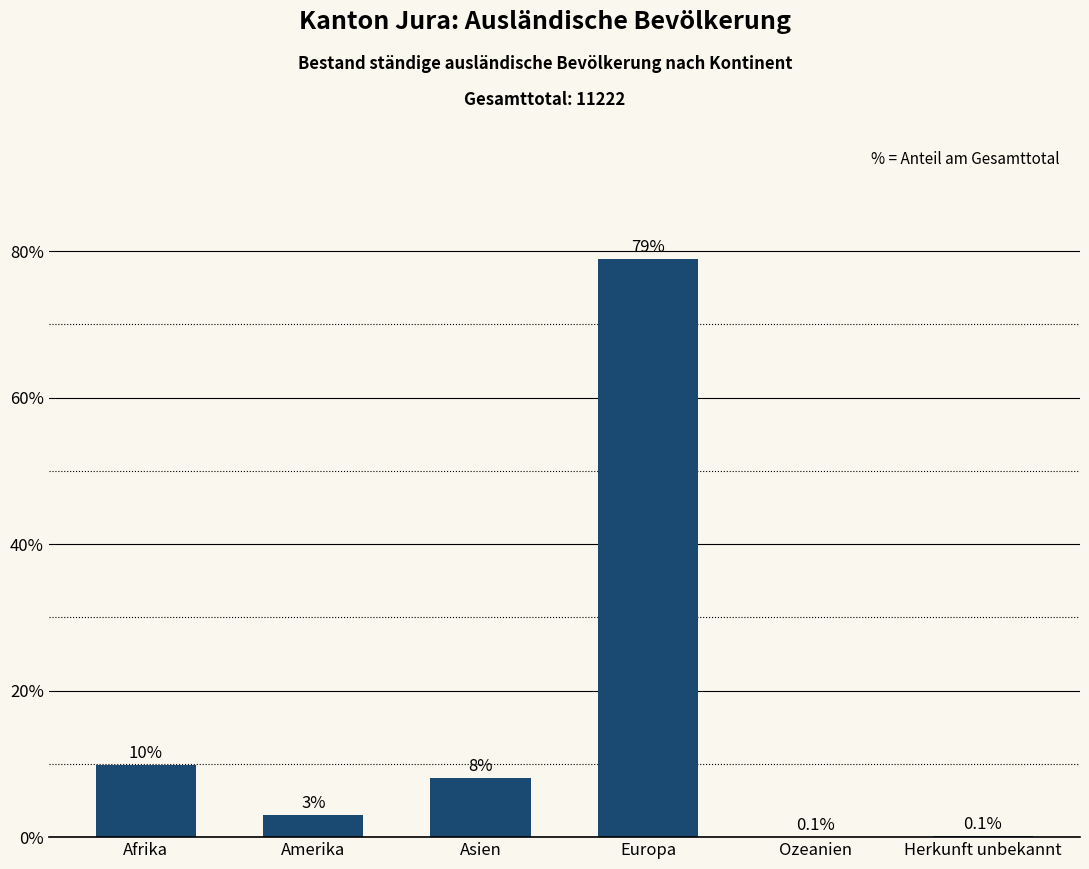

What is the sum of all values?

100.0